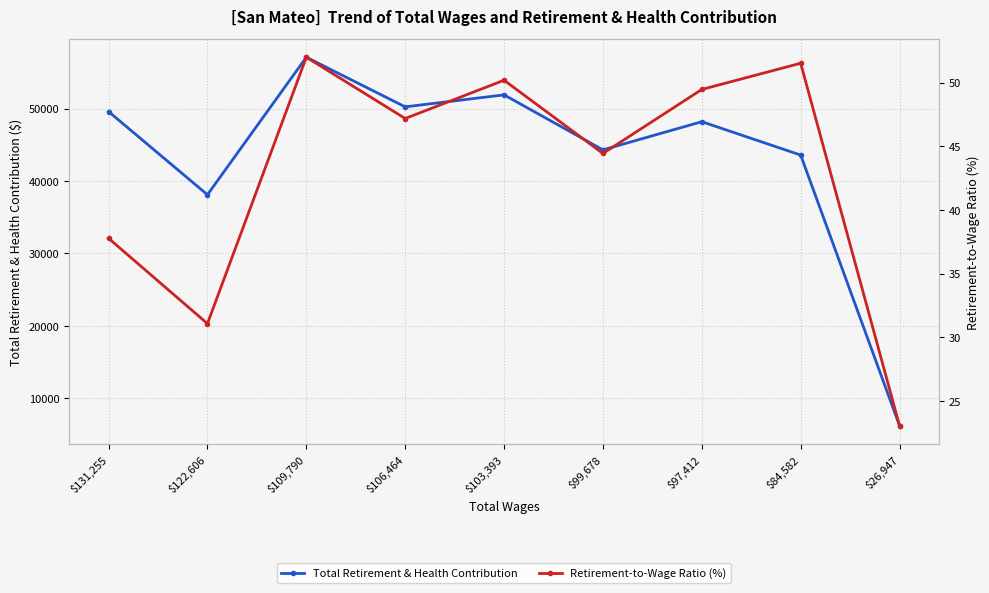

What position from the right is $103,393?

5